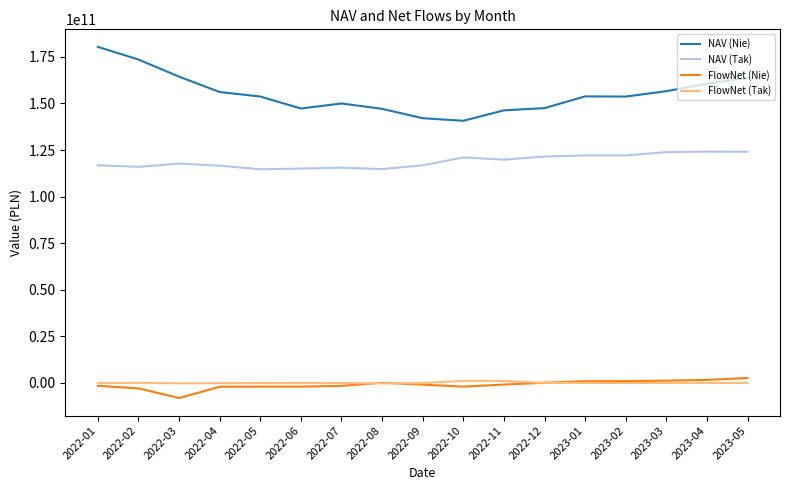

The NAV (Tak) series shows 115040357622.3 at 2022-06. True or false?

True